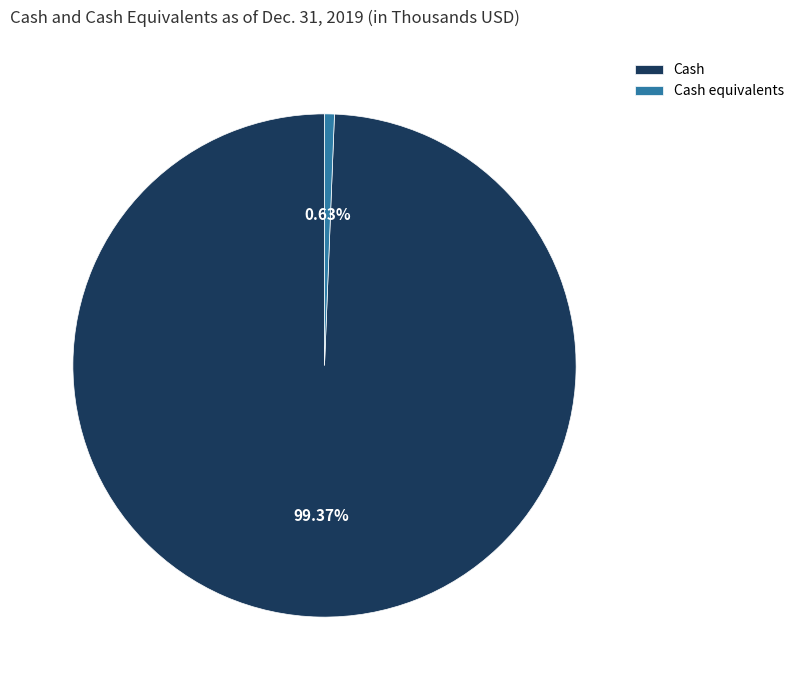

To the nearest percent, what is the average slice percentage?

50%